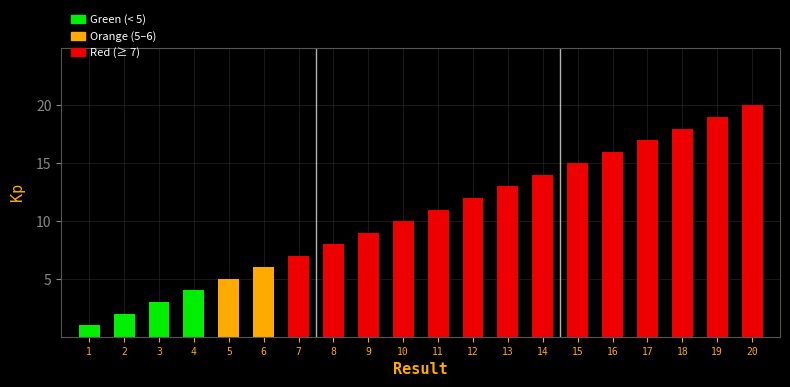

What is the greatest value displayed?

20